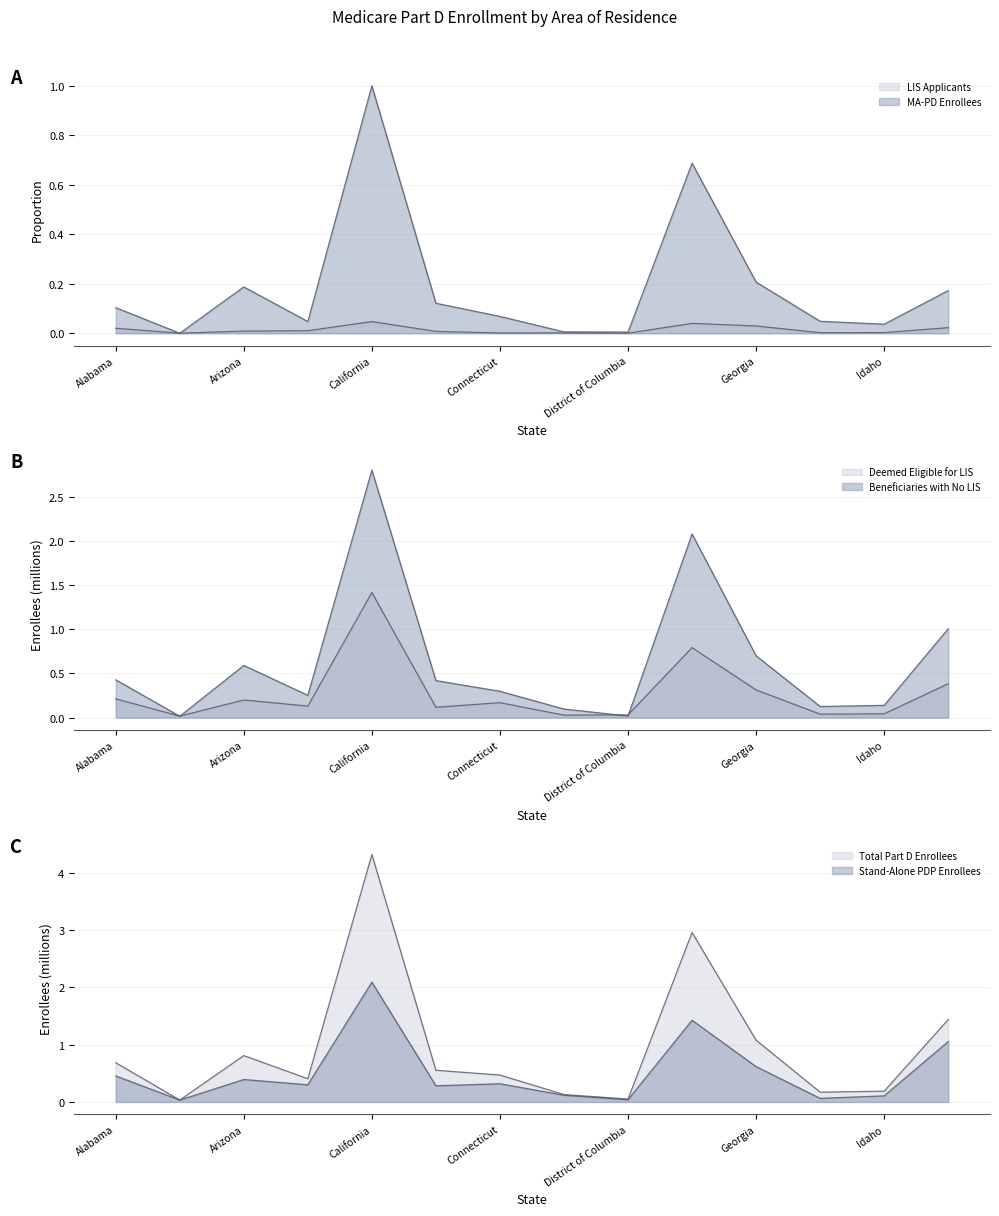

What are all the series names shown in the legend?

Total Part D Enrollees, MA-PD Enrollees, Beneficiaries with No LIS, Deemed Eligible for LIS, Stand-Alone PDP Enrollees, LIS Applicants